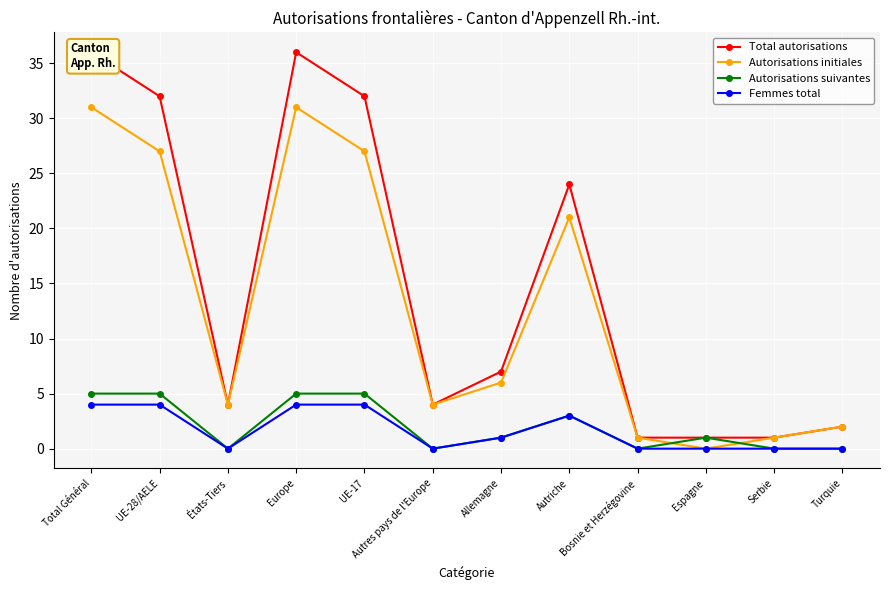

After their last crossing, which series has the higher values: Autorisations initiales or Autorisations suivantes?

Autorisations initiales